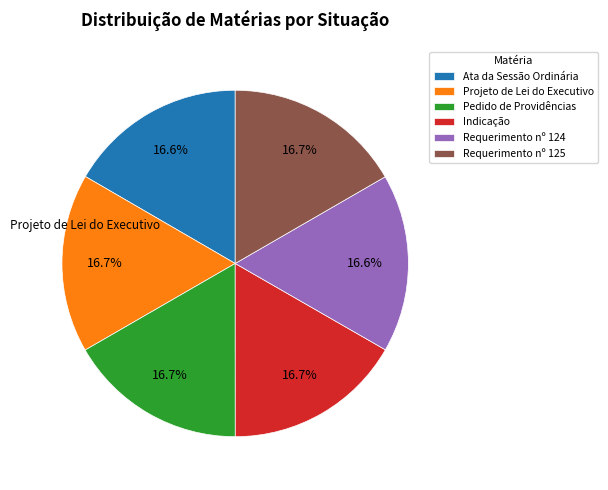

Approximately how many times larger is the value at Requerimento nº 125 compared to Projeto de Lei do Executivo?

1.0